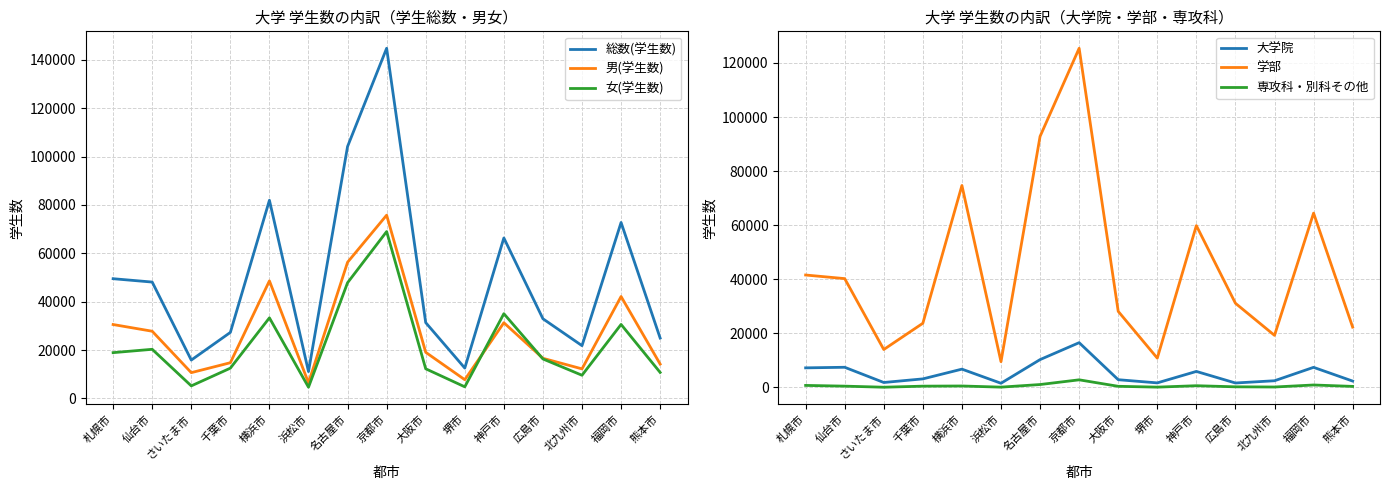

What are all the series names shown in the legend?

総数(学生数), 男(学生数), 女(学生数), 大学院, 学部, 専攻科・別科その他